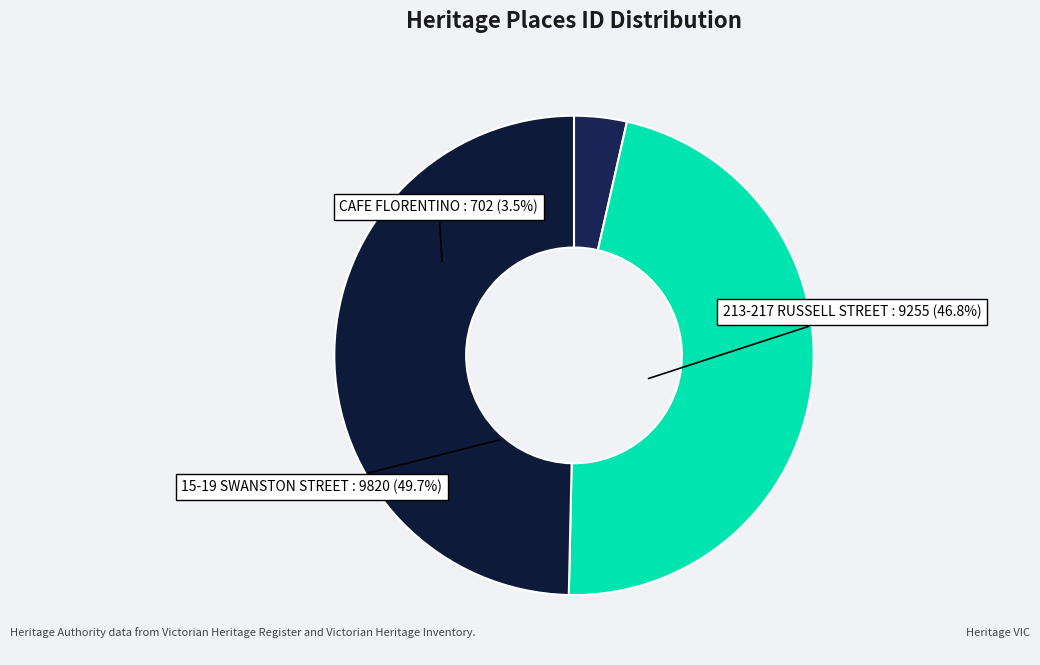

Which category has the biggest portion of the pie?

15-19 SWANSTON STREET